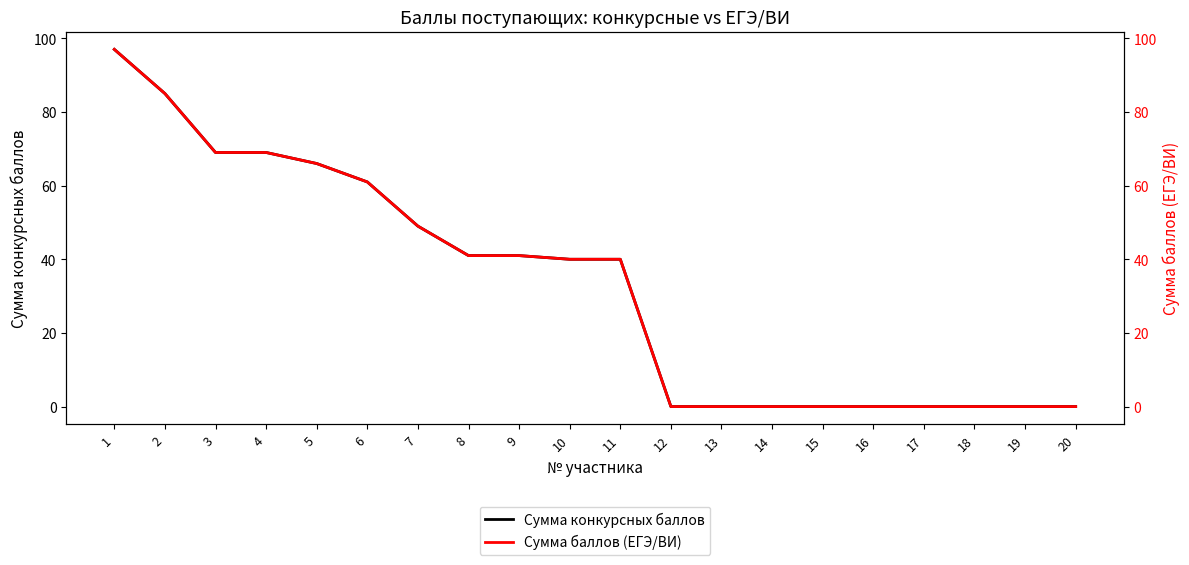

Is it true that Сумма баллов (ЕГЭ/ВИ) equals 58 at 14?

False